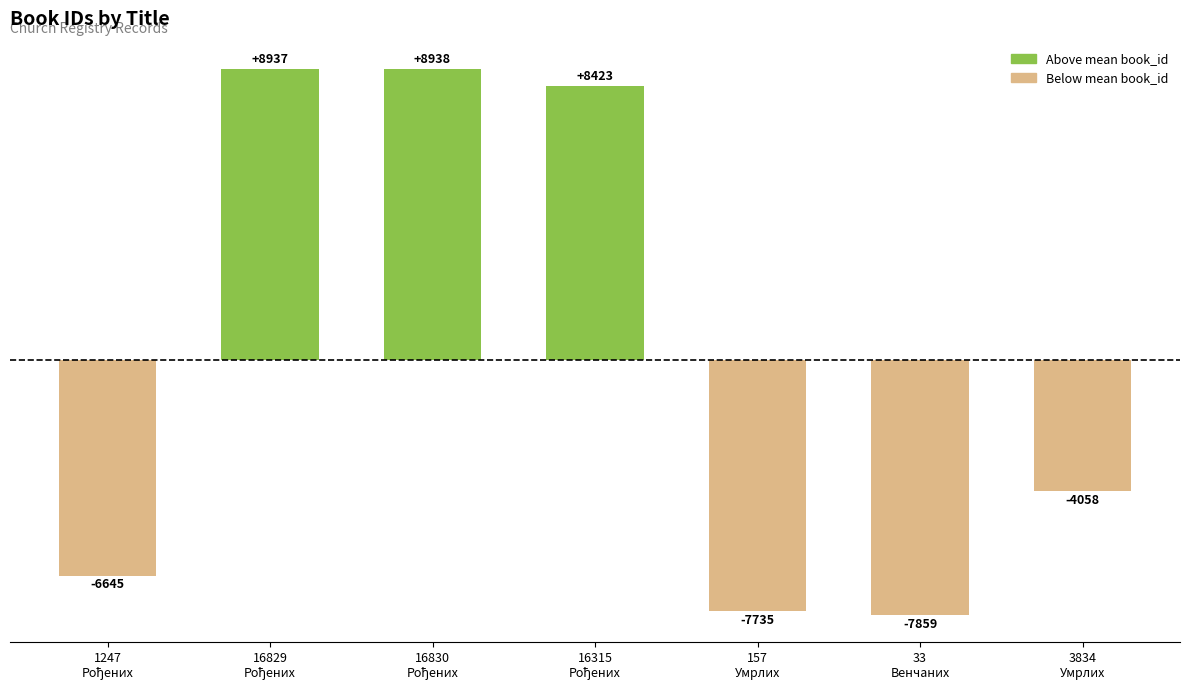

How many bars are there in total?

7